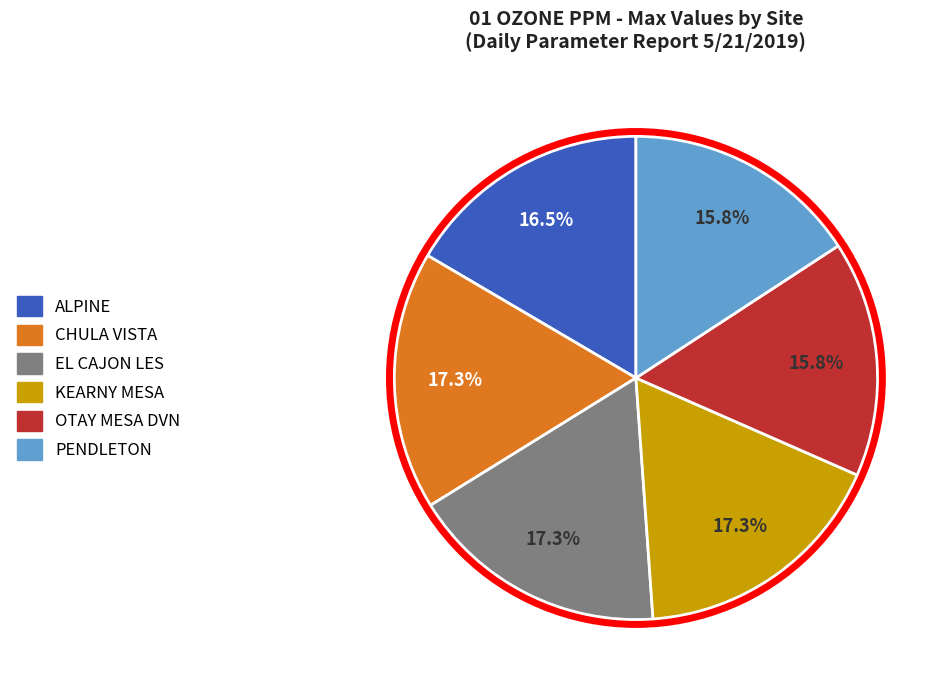

What percentage do KEARNY MESA and EL CAJON LES together represent?

34.6%